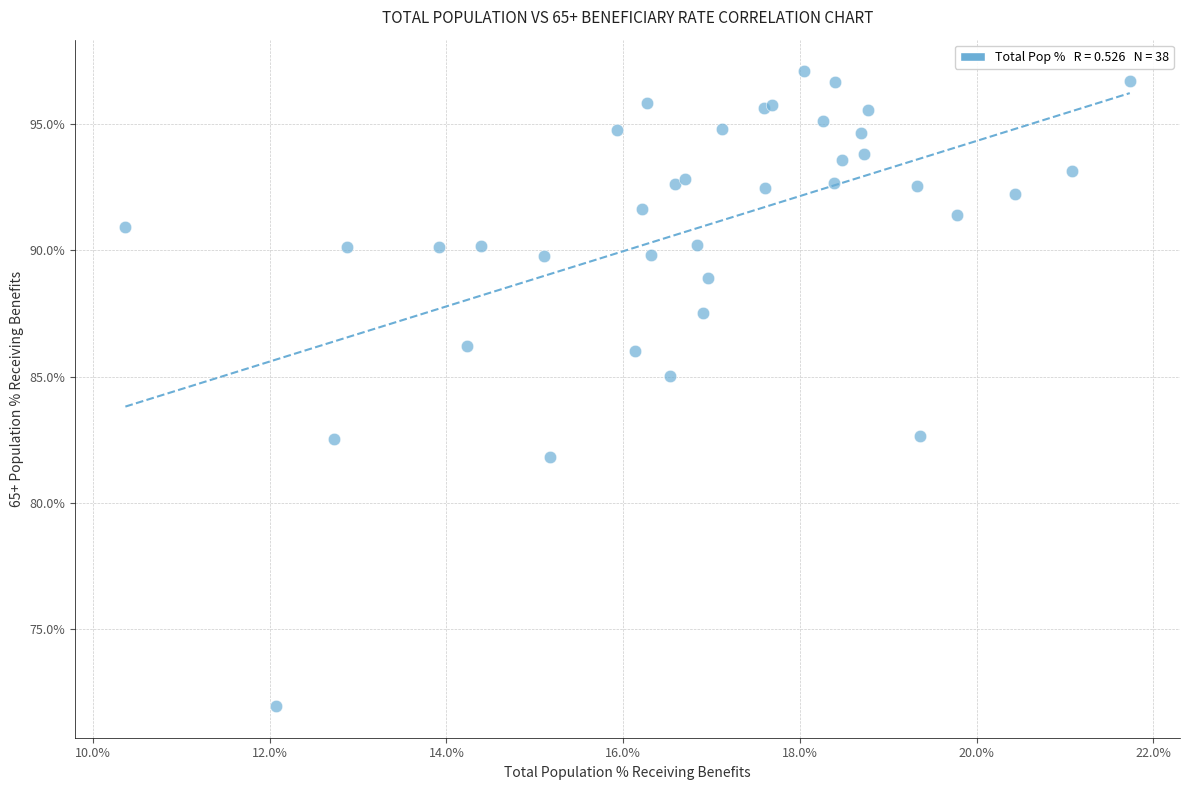

What Y value in the scatter plot is closest to 84?

85.0